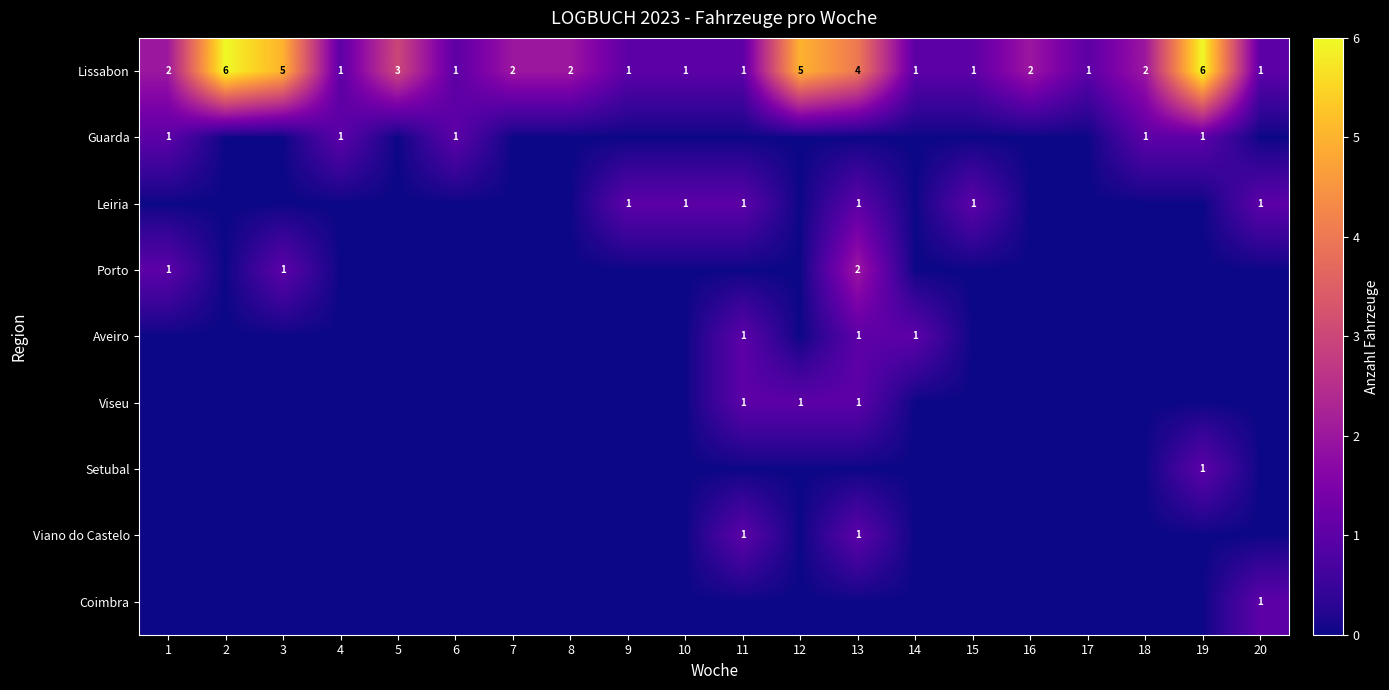

Is it true that Aveiro equals 1 at 11?

True